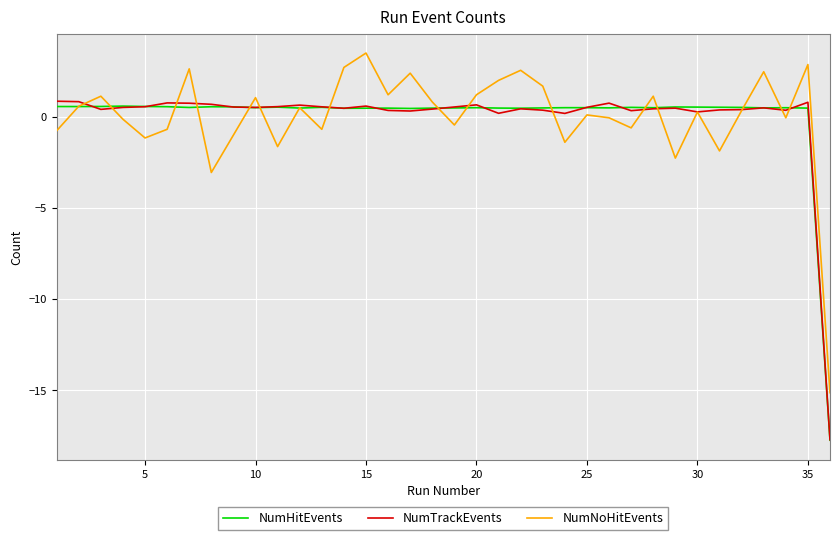

How many values in NumTrackEvents are above zero?

35